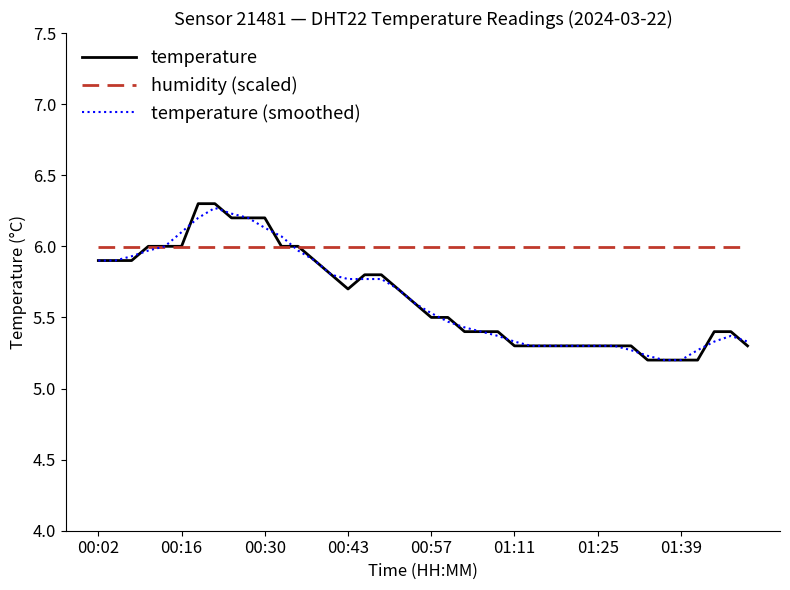

Which series has the largest total across all categories?

humidity (scaled)